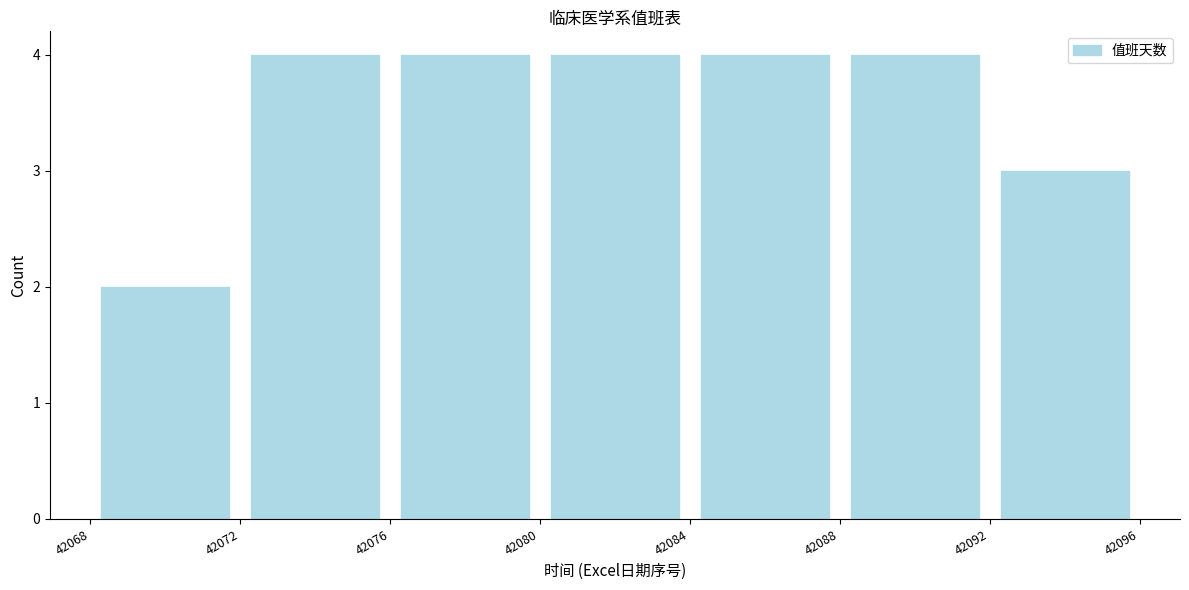

Reading left to right, transcribe this chart: for each bar, give the range it covers on the x-axis and its height. The values are not printed on the chart, so give them approximately, as read against the axis.

42068 to 42072: 2
42072 to 42076: 4
42076 to 42080: 4
42080 to 42084: 4
42084 to 42088: 4
42088 to 42092: 4
42092 to 42096: 3